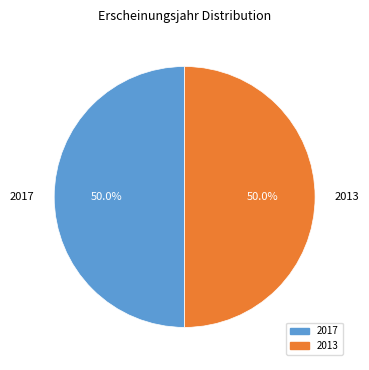

How much of the chart is everything except 2013?

50.0%